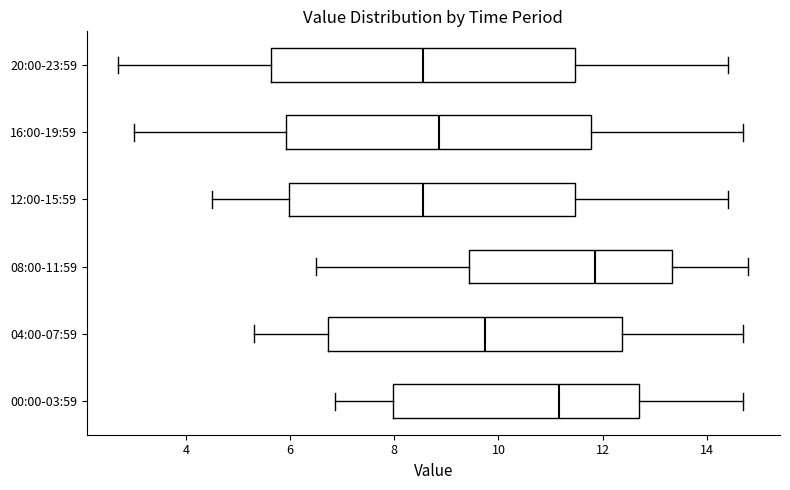

Which box's median line is the furthest to the right?

08:00-11:59